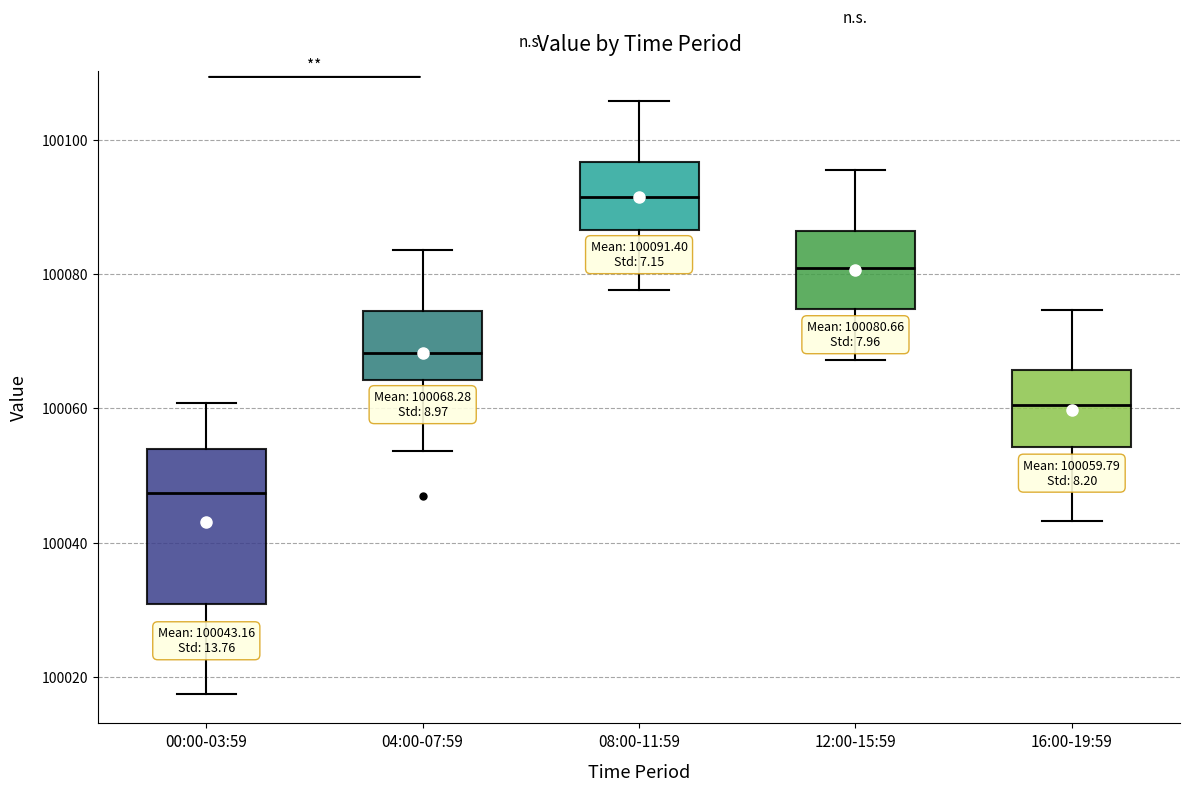

Which box's median line is the highest?

08:00-11:59